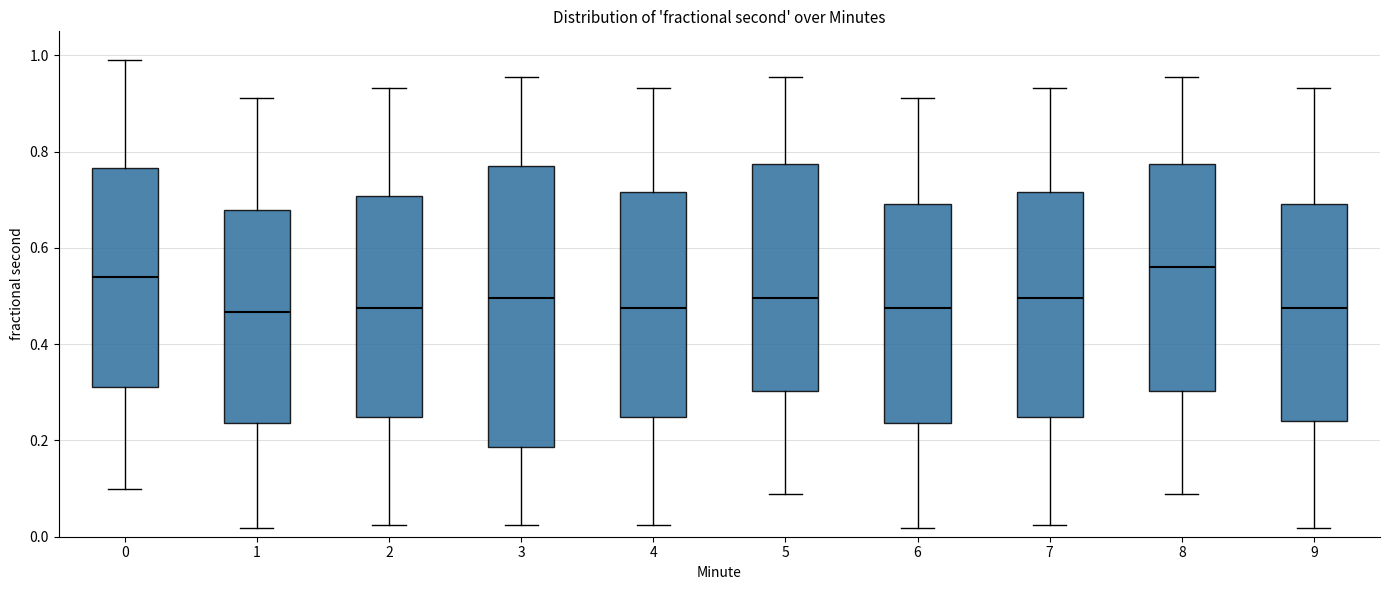

Where does the lower whisker of the box at x = 6 end on the y-axis? The values are not printed on the chart, so give them approximately, as read against the axis.

0.02